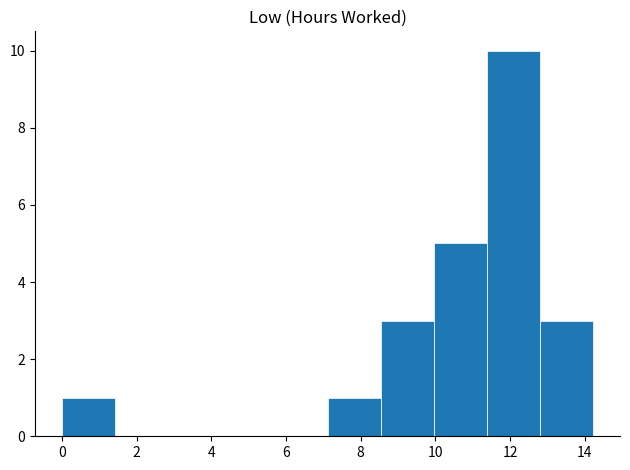

Over which range of the x-axis is the bar tallest?

11.4 to 12.8